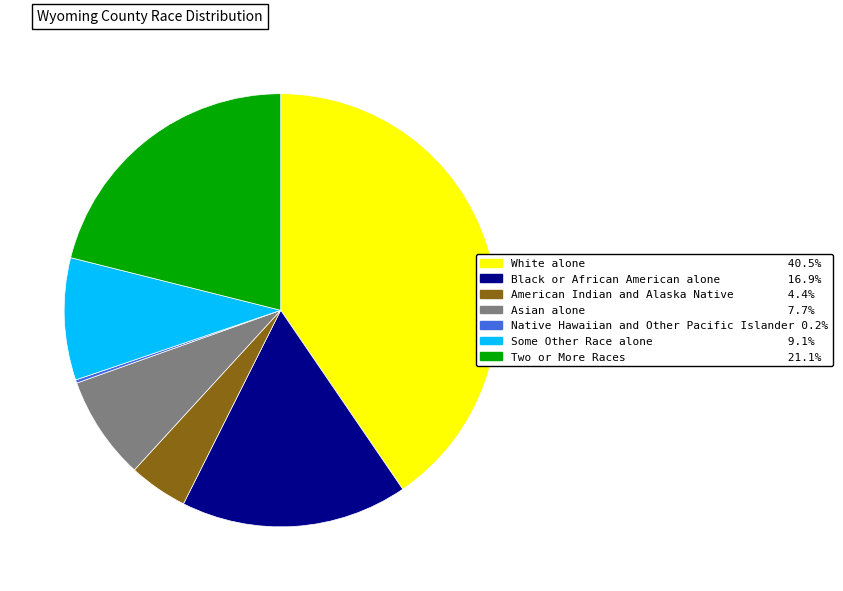

Do American Indian and Alaska Native and Some Other Race alone together represent more than half of the pie?

No